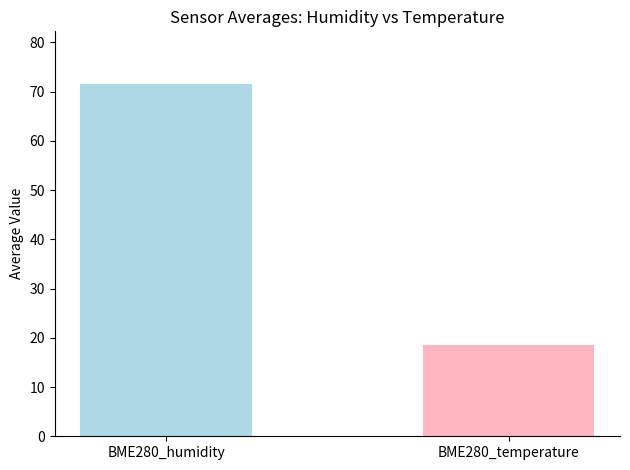

What is the greatest value displayed?

71.5